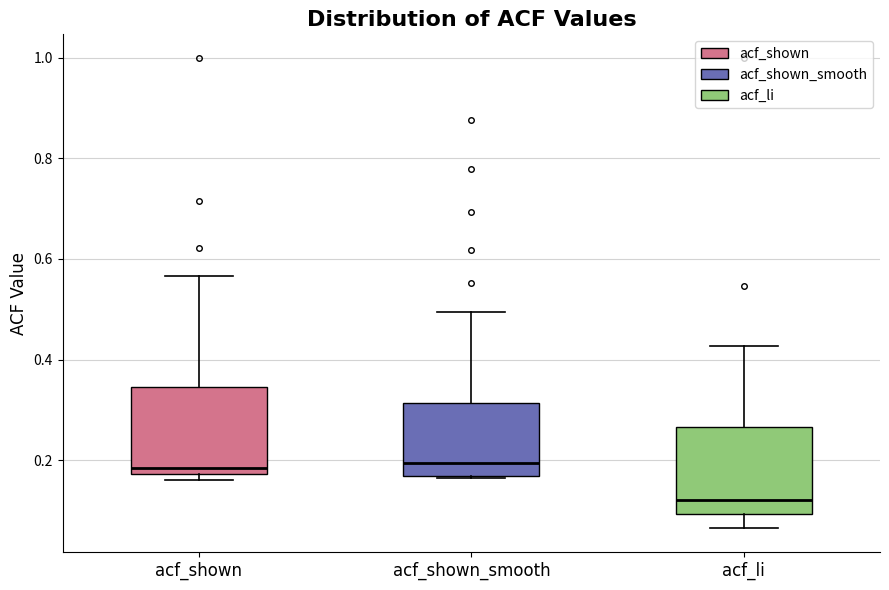

Which box has the lowest median line?

acf_li